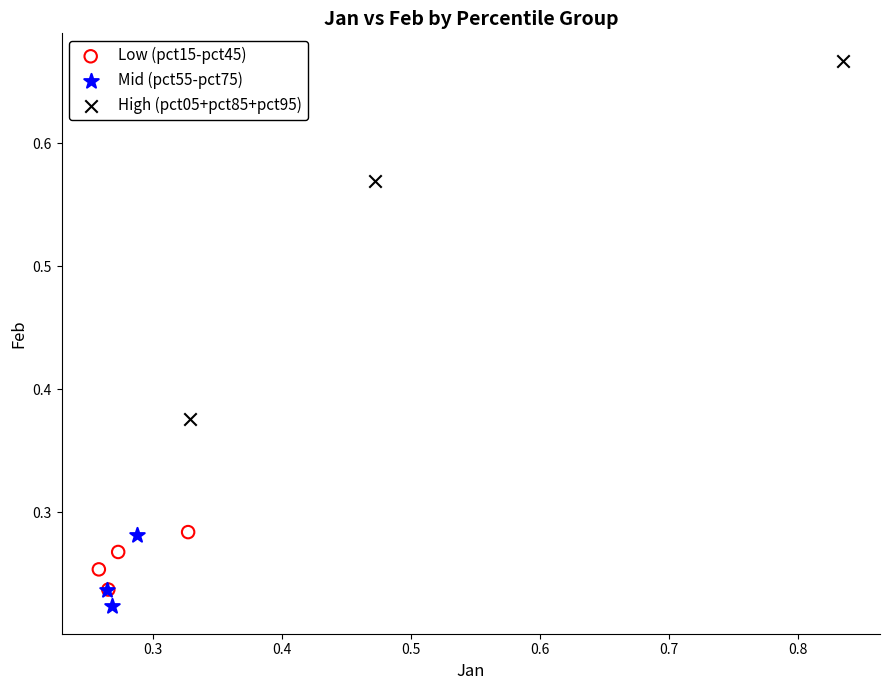

Which series reaches the maximum Y coordinate?

High (pct05+pct85+pct95)